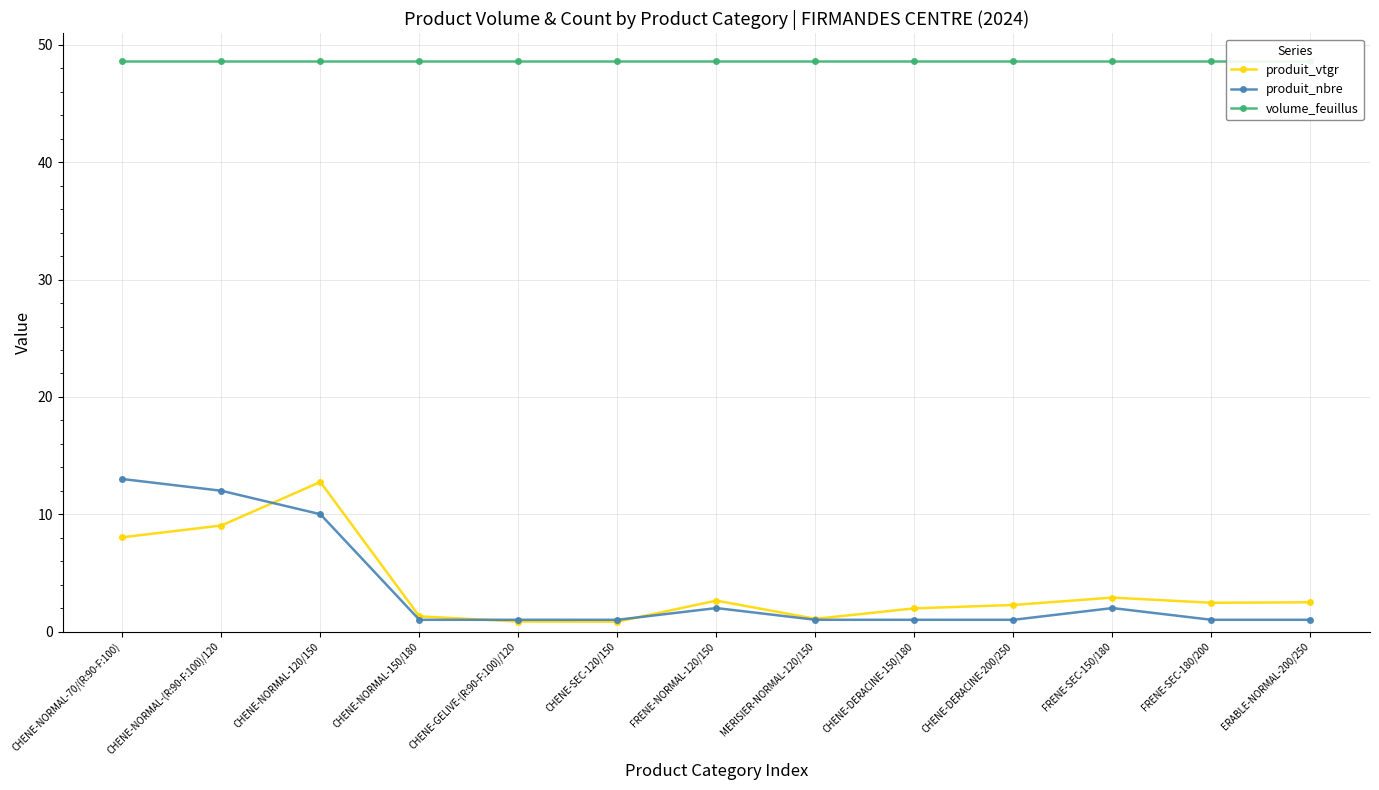

What is the sum of the produit_nbre values at CHENE-NORMAL-(R:90-F:100)/120 and CHENE-NORMAL-70/(R:90-F:100)?

25.0